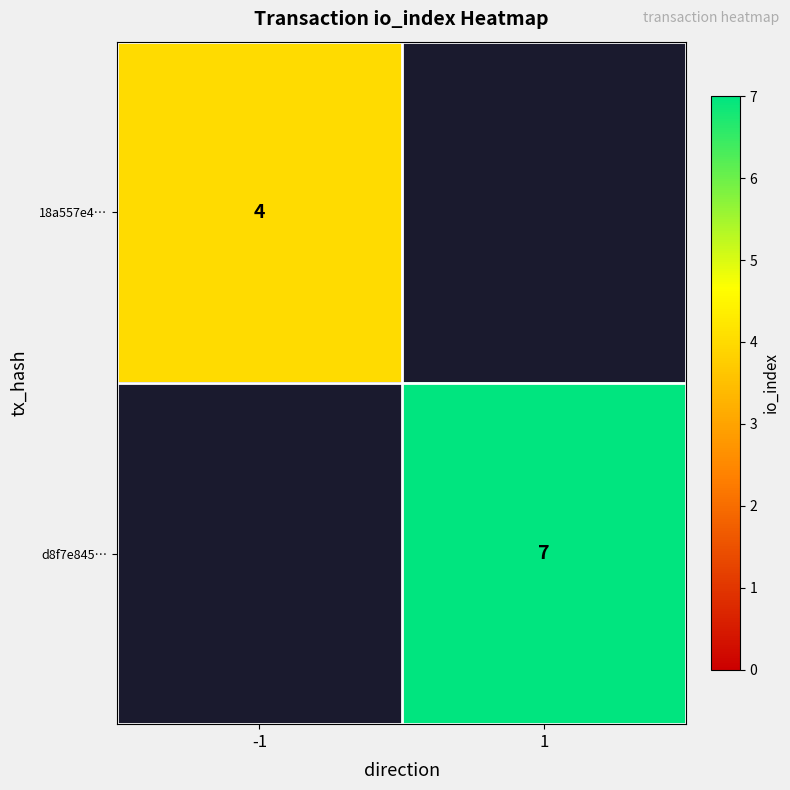

Is it true that d8f7e845… equals 4.0 at 1?

False